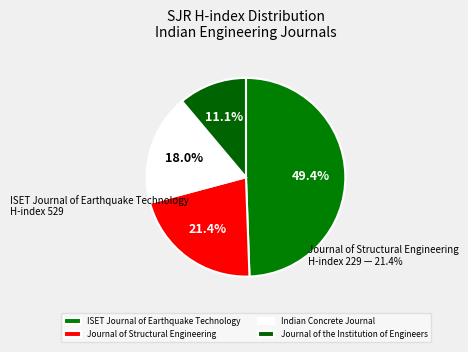

To the nearest percent, what is the difference between the largest and smallest slice percentages?

38%